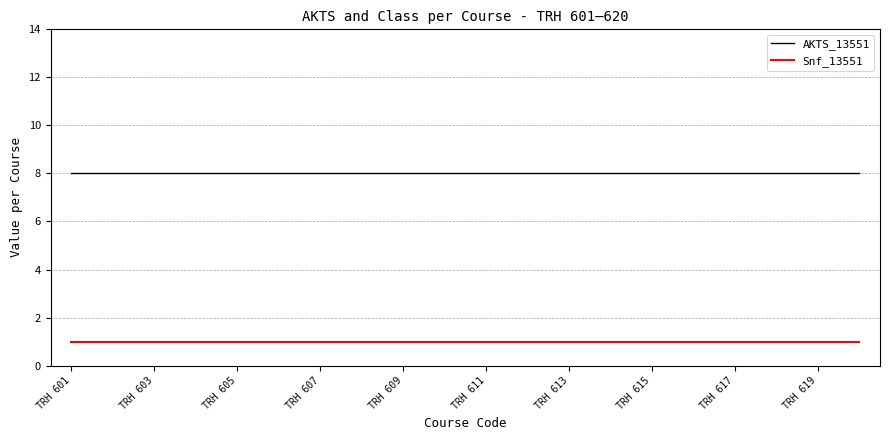

At how many categories does at least one series exceed 7?

20